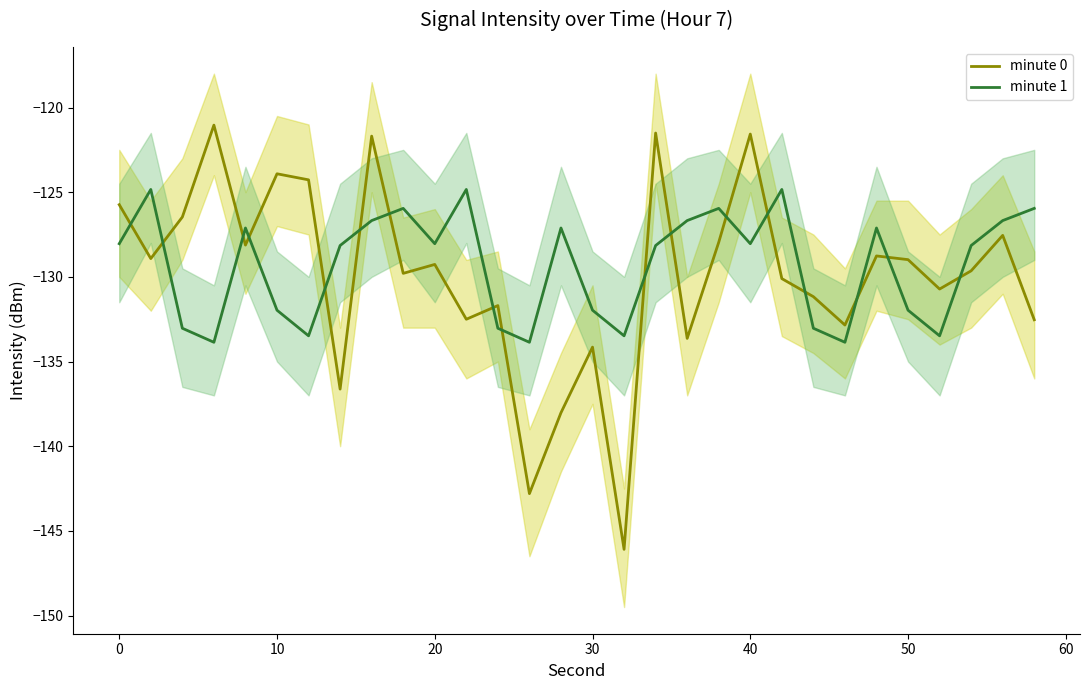

True or false: minute 1 and minute 0 cross at least once.

True